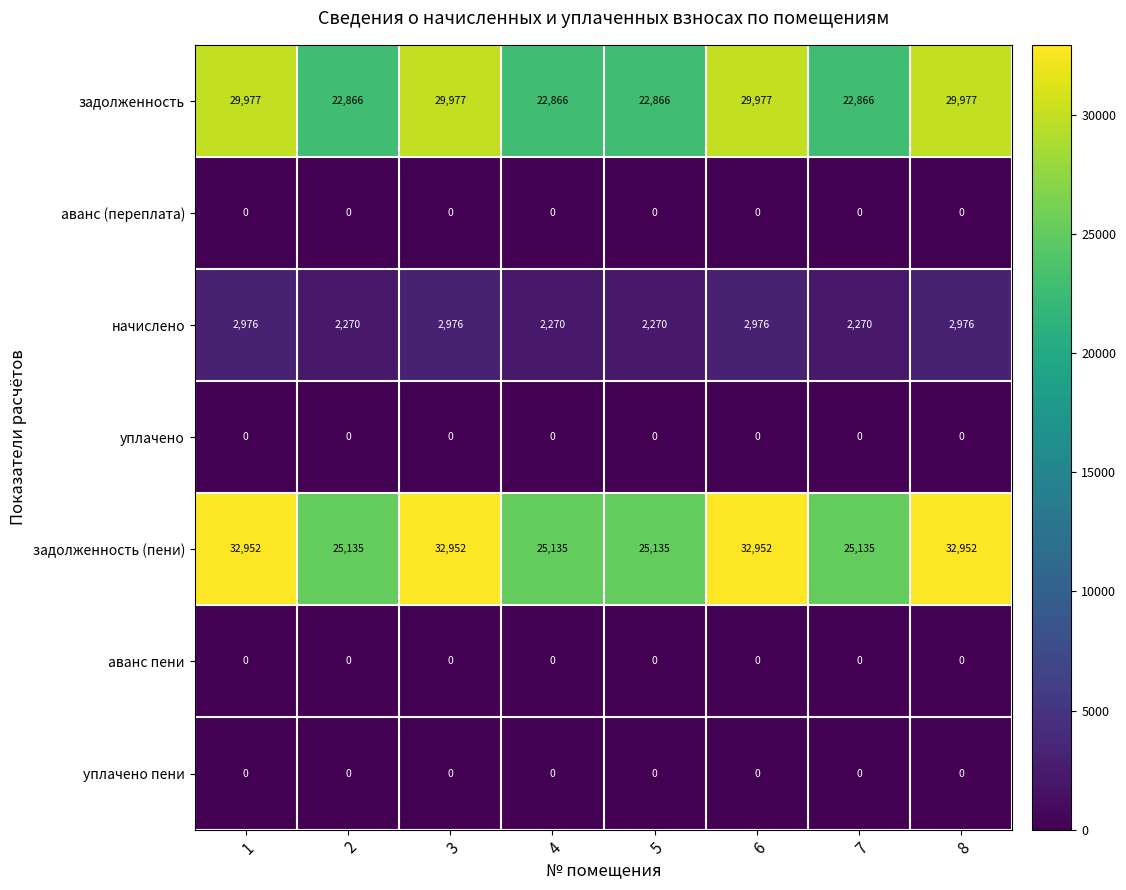

Count the number of data series in this chart.

7